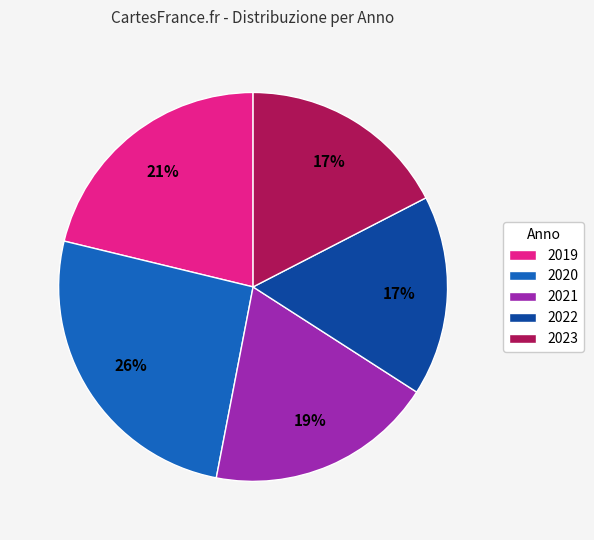

To the nearest percent, what portion does 2020 represent?

26%